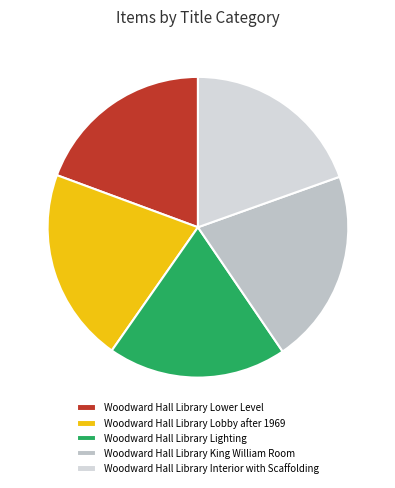

What percentage do Woodward Hall Library Lower Level and Woodward Hall Library Interior with Scaffolding together represent?

38.9%